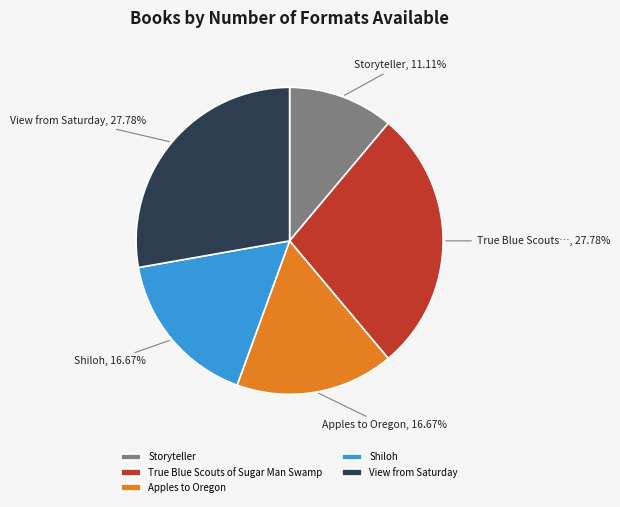

To the nearest percent, what is the average slice percentage?

20%